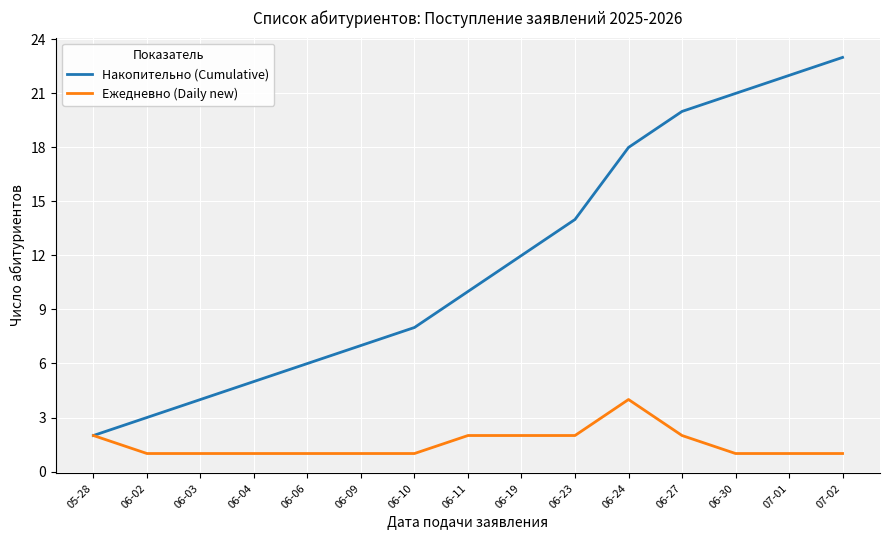

What is the greatest value displayed?

23